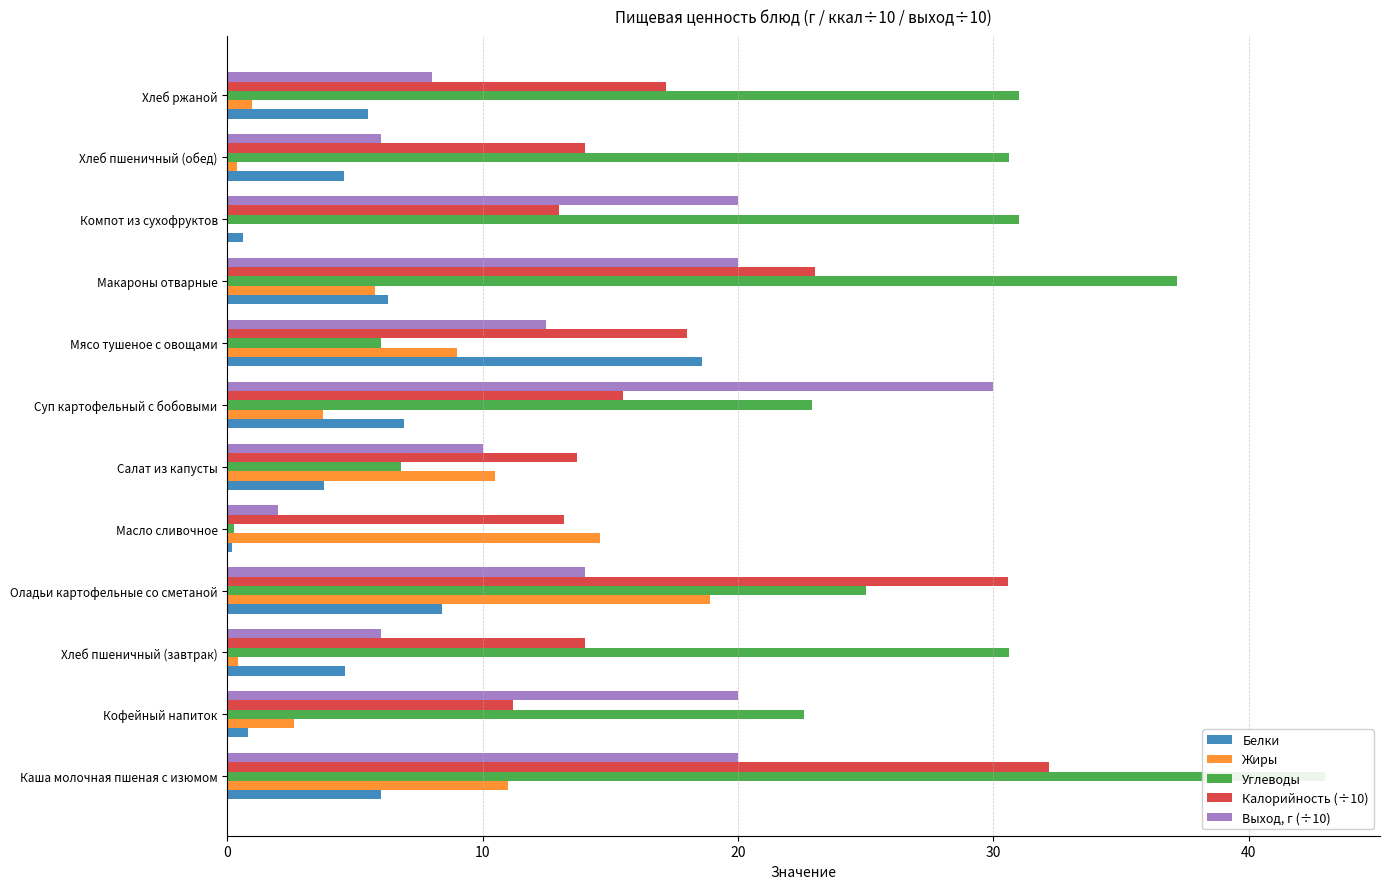

Are the bars horizontal?

Yes